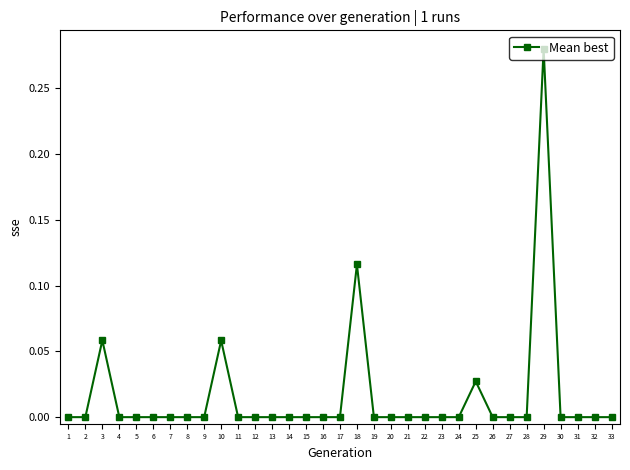

The chart shows a value of 0.0 at 33. True or false?

True